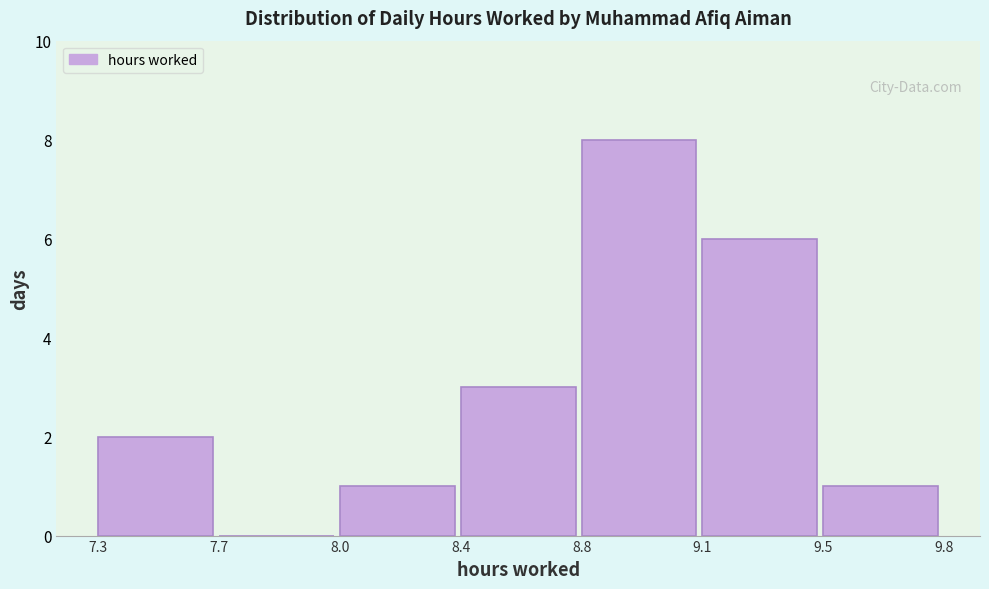

Reading right to left, list all the values displayed in this chart.

9.5=1	9.1=6	8.8=8	8.4=3	8.0=1	7.7=0	7.3=2